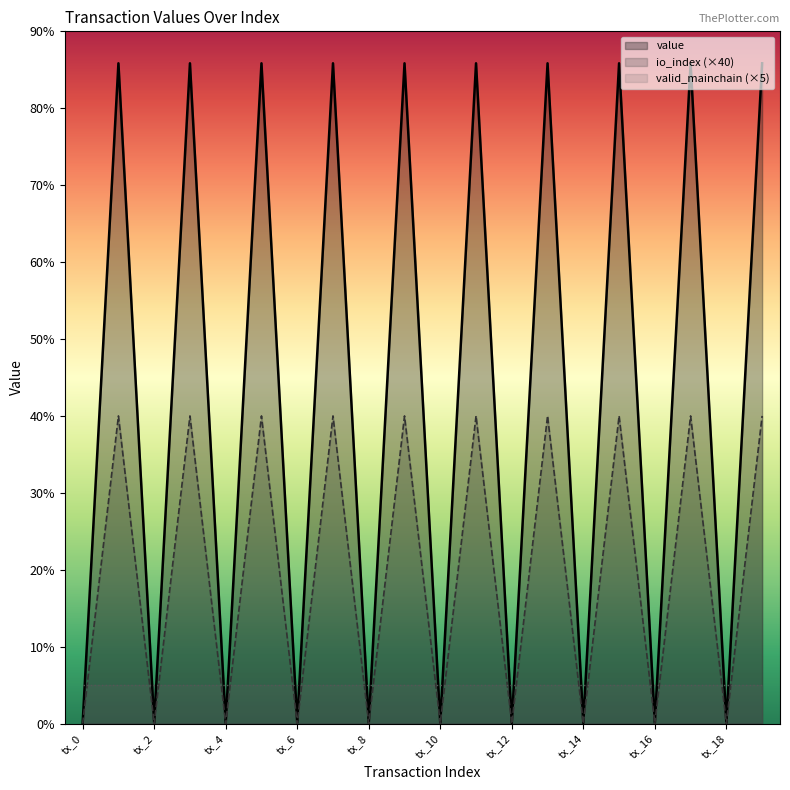

How many interior local peaks does the io_index series have?

9